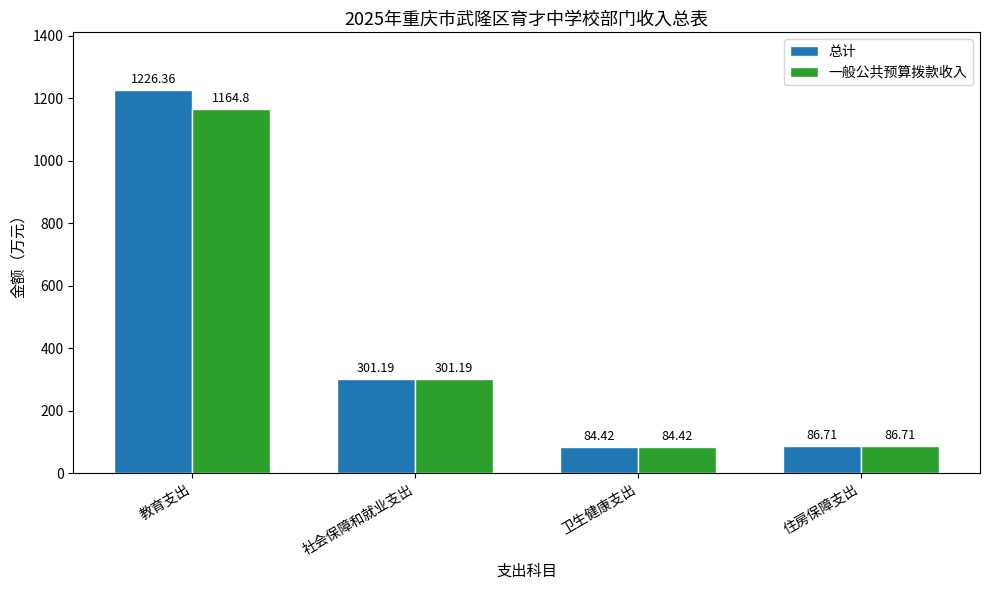

The value of 一般公共预算拨款收入 at 社会保障和就业支出 is 301.2. True or false?

True